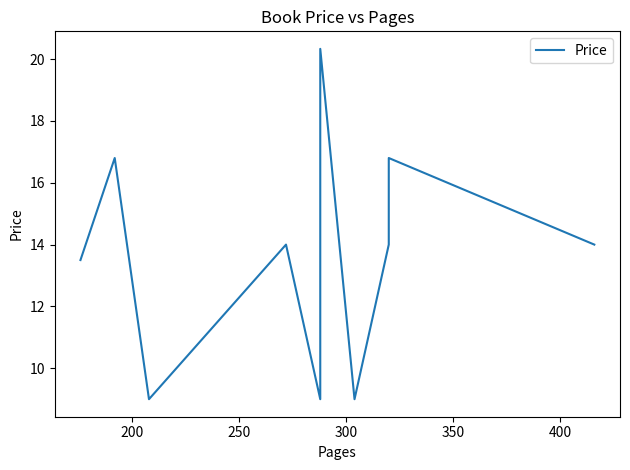

What is the smallest value displayed?

9.0